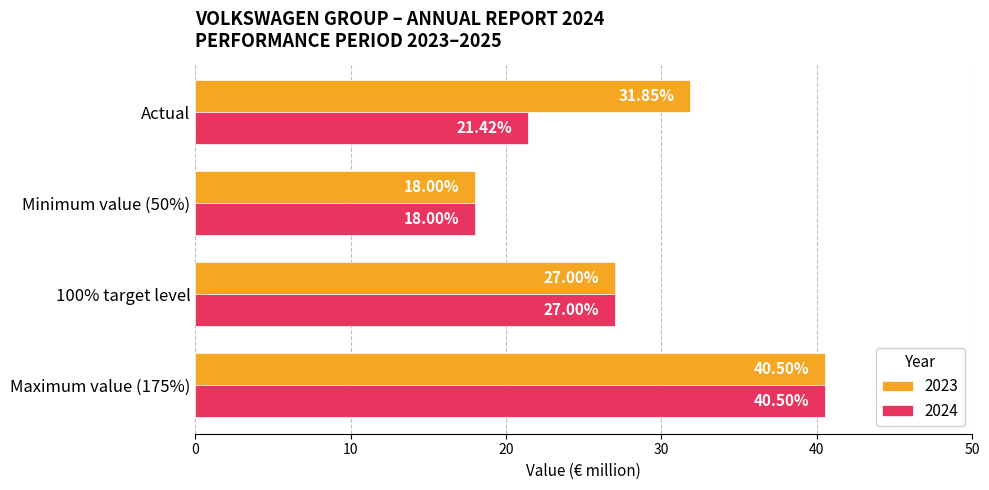

At which label is 2023 closest to 29?

100% target level